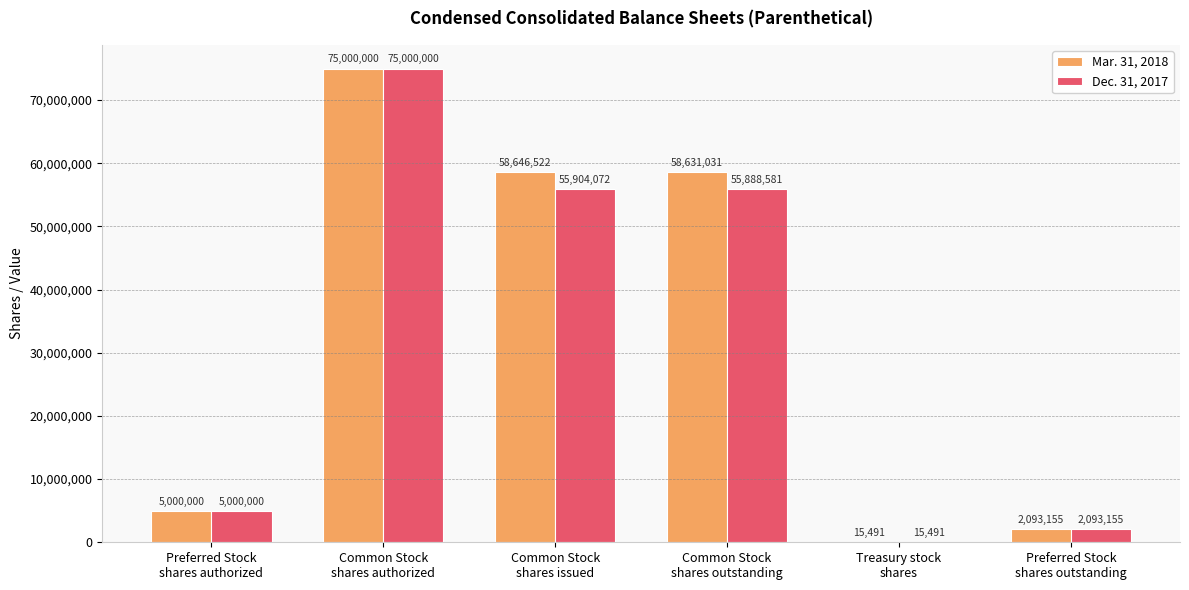

Which label corresponds to the largest value in the chart?

Common Stock
shares authorized